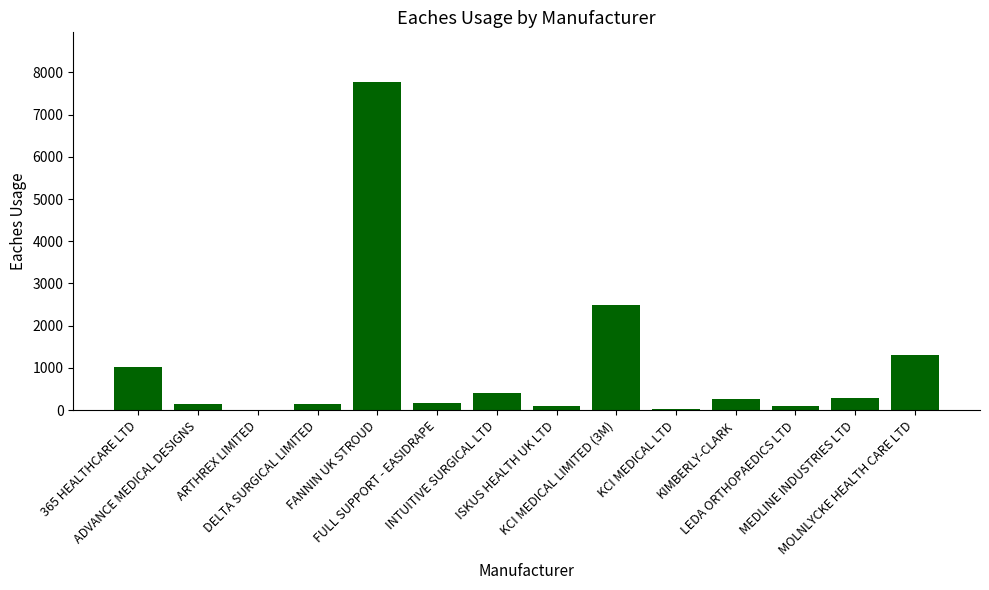

What is the approximate value at ISKUS HEALTH UK LTD, to the nearest 100?

100